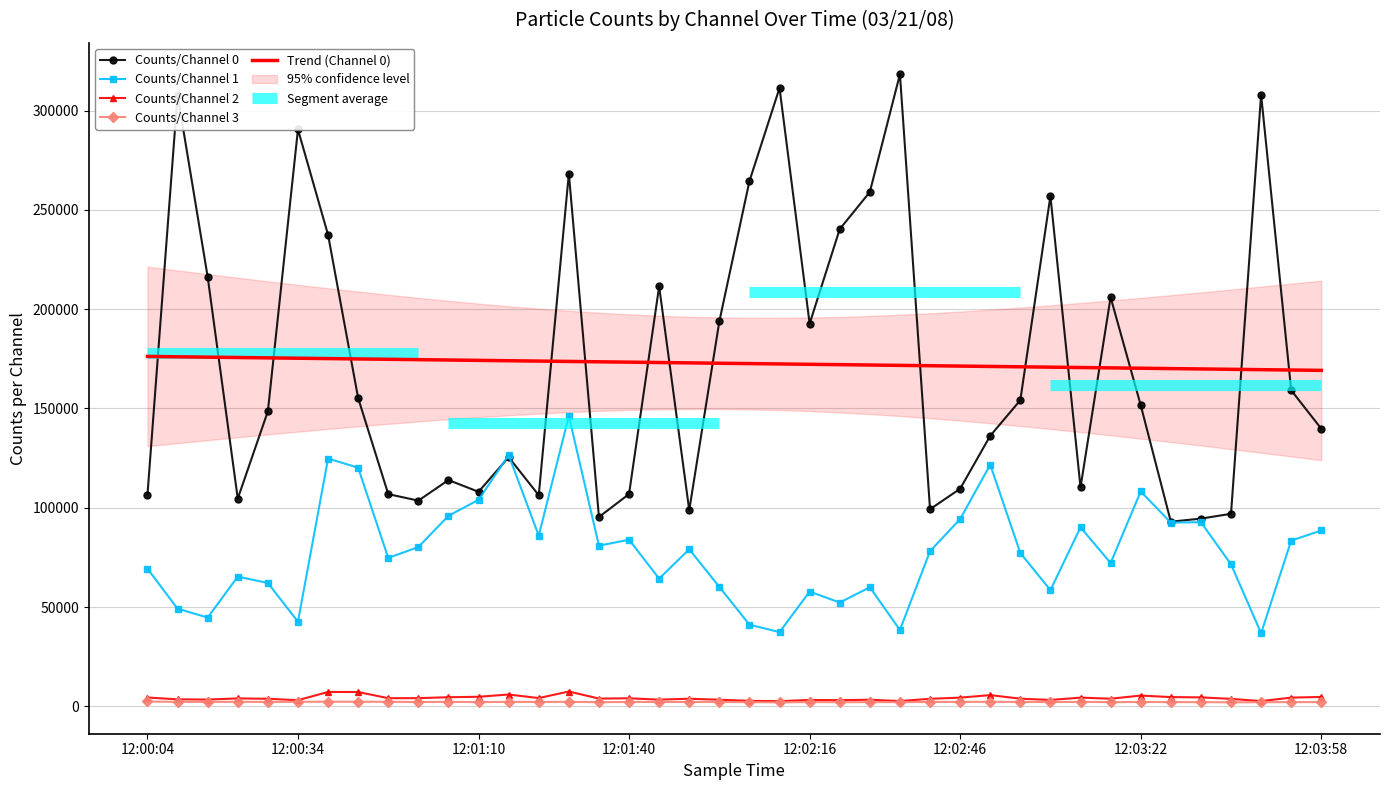

True or false: Counts/Channel 1 has a value of 176861.8 at 12:03:22.

False